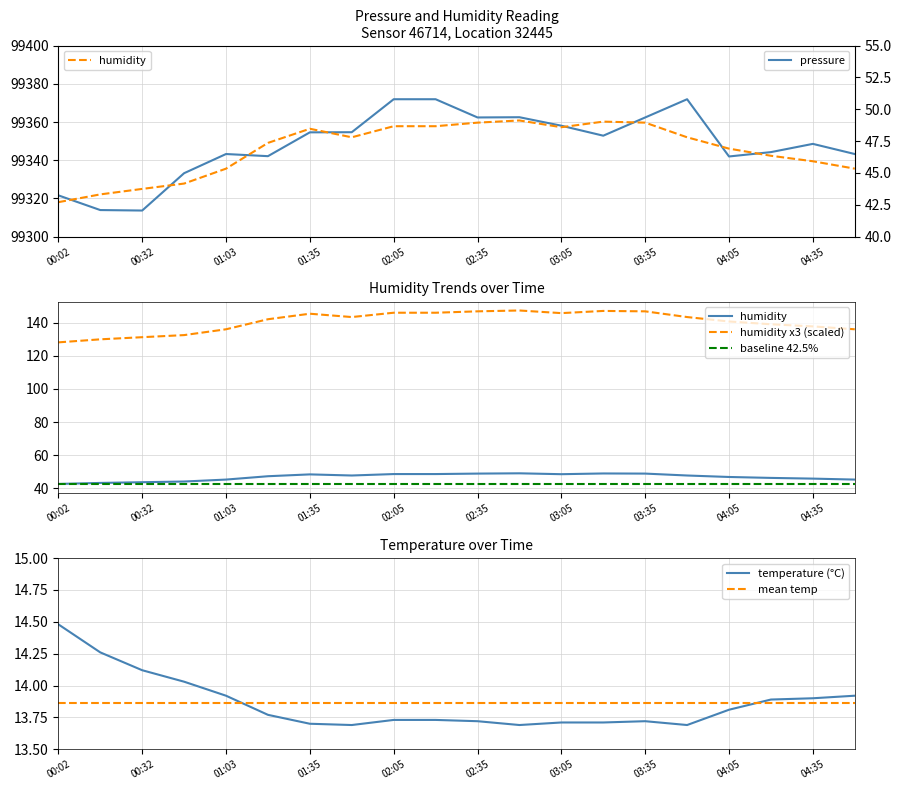

The value of temperature (°C) at 04:05 is 22.4. True or false?

False